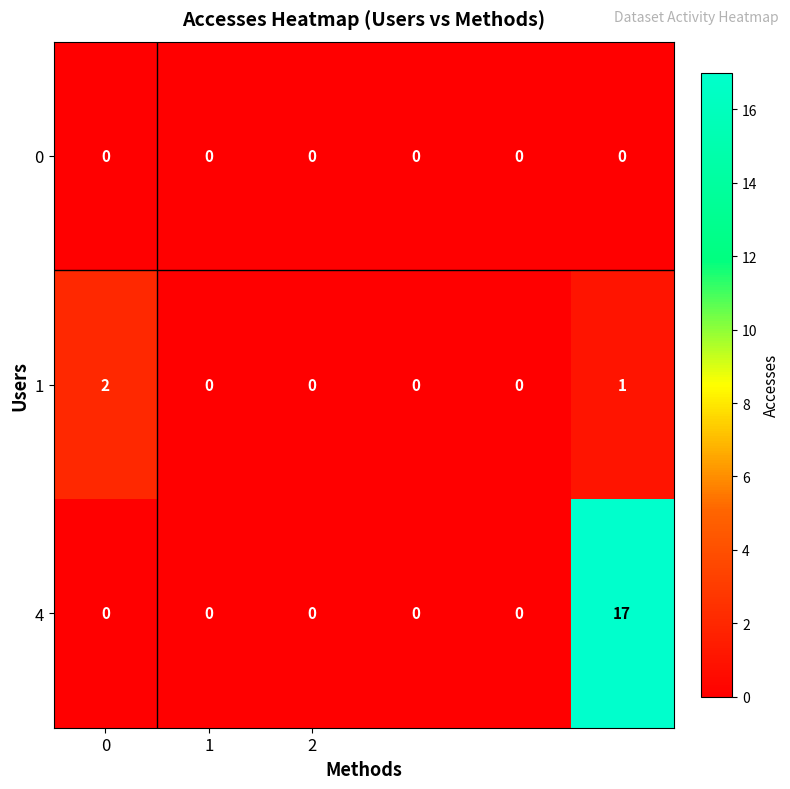

What is the difference between the maximum and minimum values in the 4 series?

17